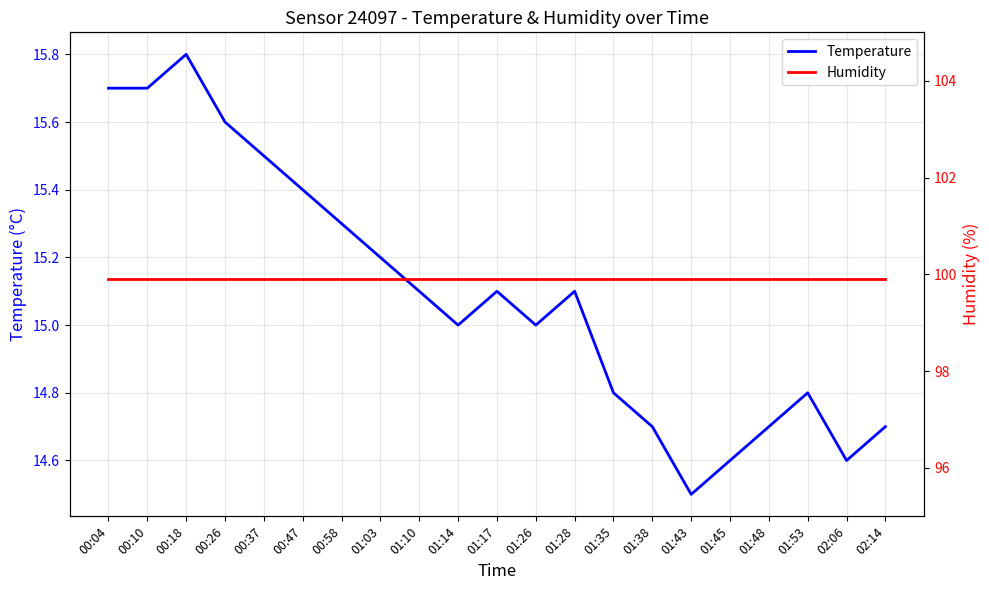

Which label corresponds to the largest value in the chart?

00:04